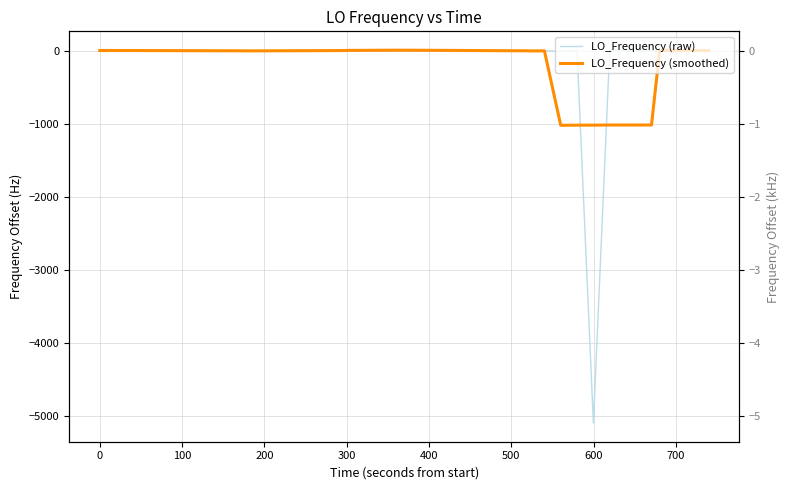

How many positive values does the LO_Frequency (raw) series have?

19